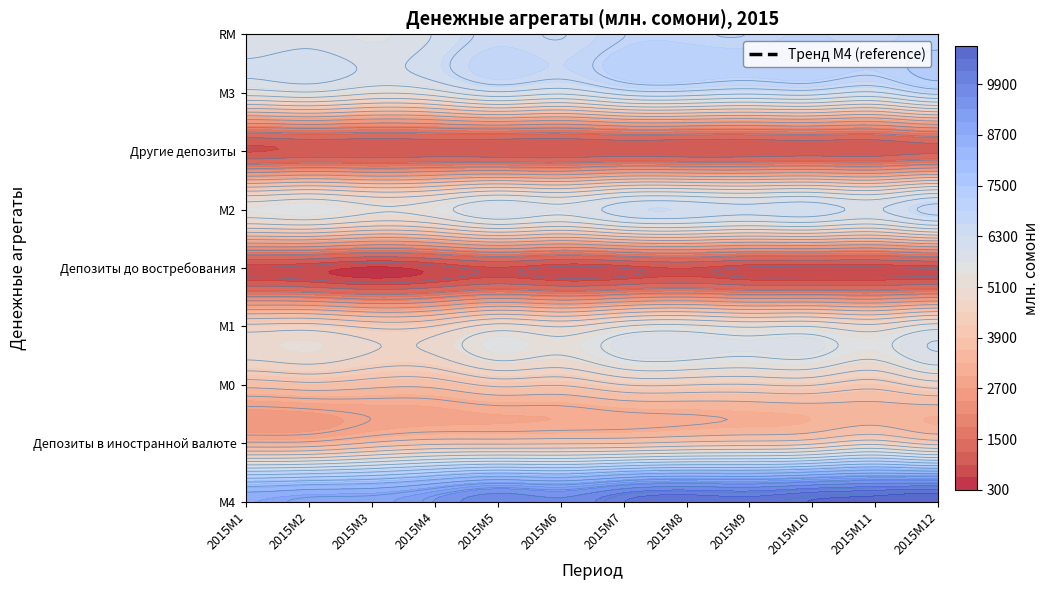

What is the sum of all Другие депозиты values?

11758.4